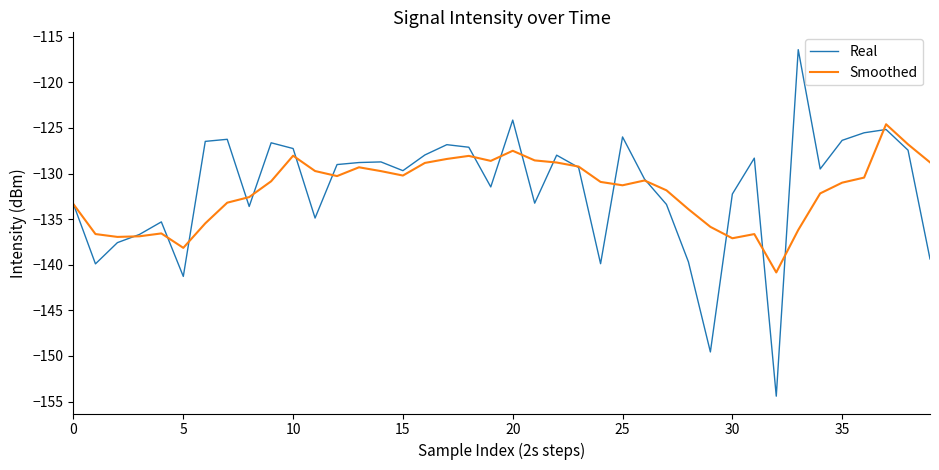

True or false: Smoothed has more than 2 points higher than both neighbors.

True